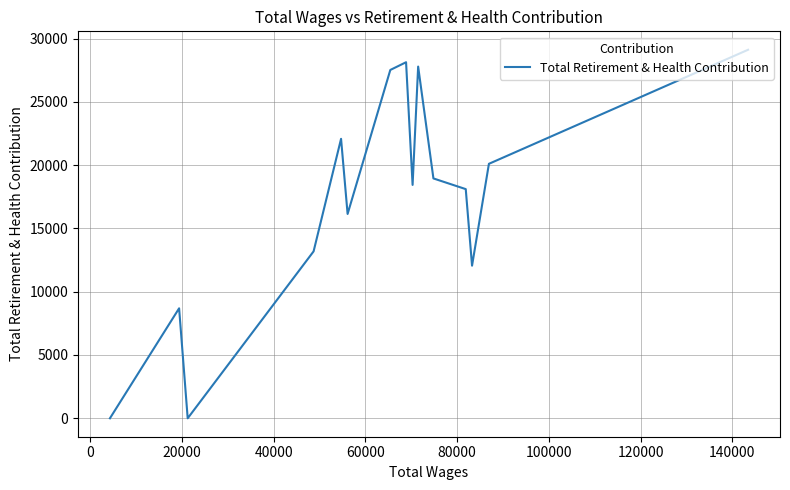

Is this an area chart (filled region under the line)?

No